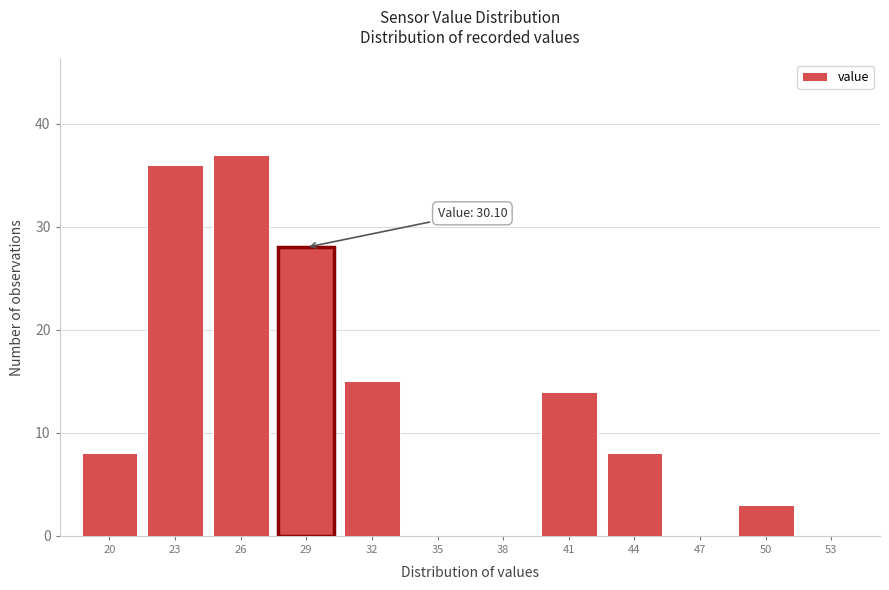

Reading left to right, extract all data points from this chart.

20=8	23=36	26=37	29=28	32=15	35=0	38=0	41=14	44=8	47=0	50=3	53=0